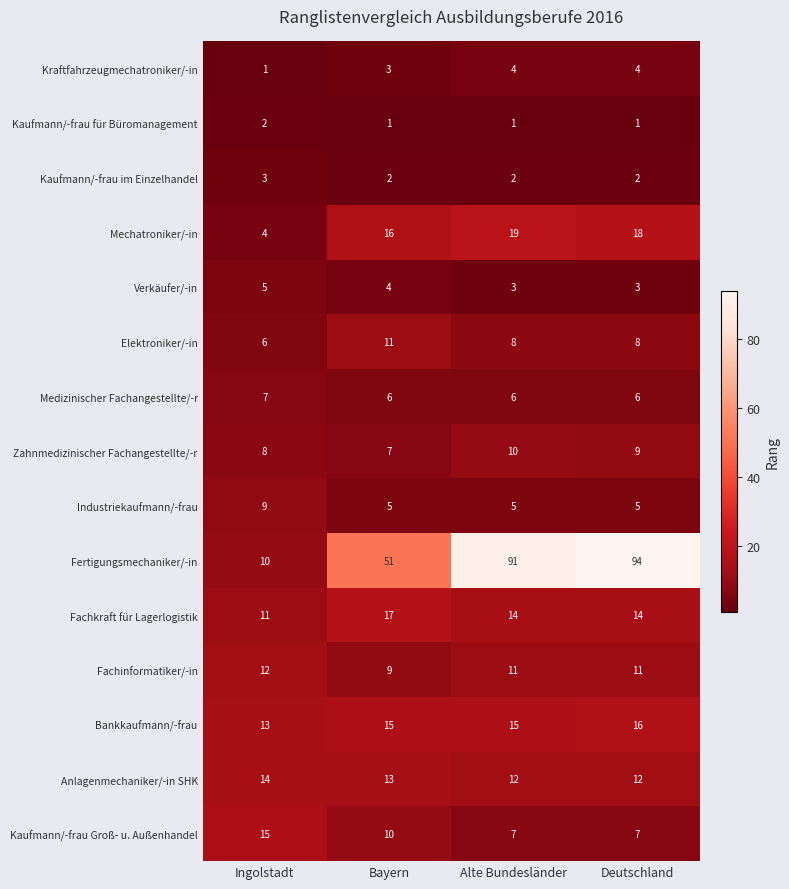

Rank the series at Alte Bundesländer from highest to lowest value.

Fertigungsmechaniker/-in, Mechatroniker/-in, Bankkaufmann/-frau, Fachkraft für Lagerlogistik, Anlagenmechaniker/-in SHK, Fachinformatiker/-in, Zahnmedizinischer Fachangestellte/-r, Elektroniker/-in, Kaufmann/-frau Groß- u. Außenhandel, Medizinischer Fachangestellte/-r, Industriekaufmann/-frau, Kraftfahrzeugmechatroniker/-in, Verkäufer/-in, Kaufmann/-frau im Einzelhandel, Kaufmann/-frau für Büromanagement